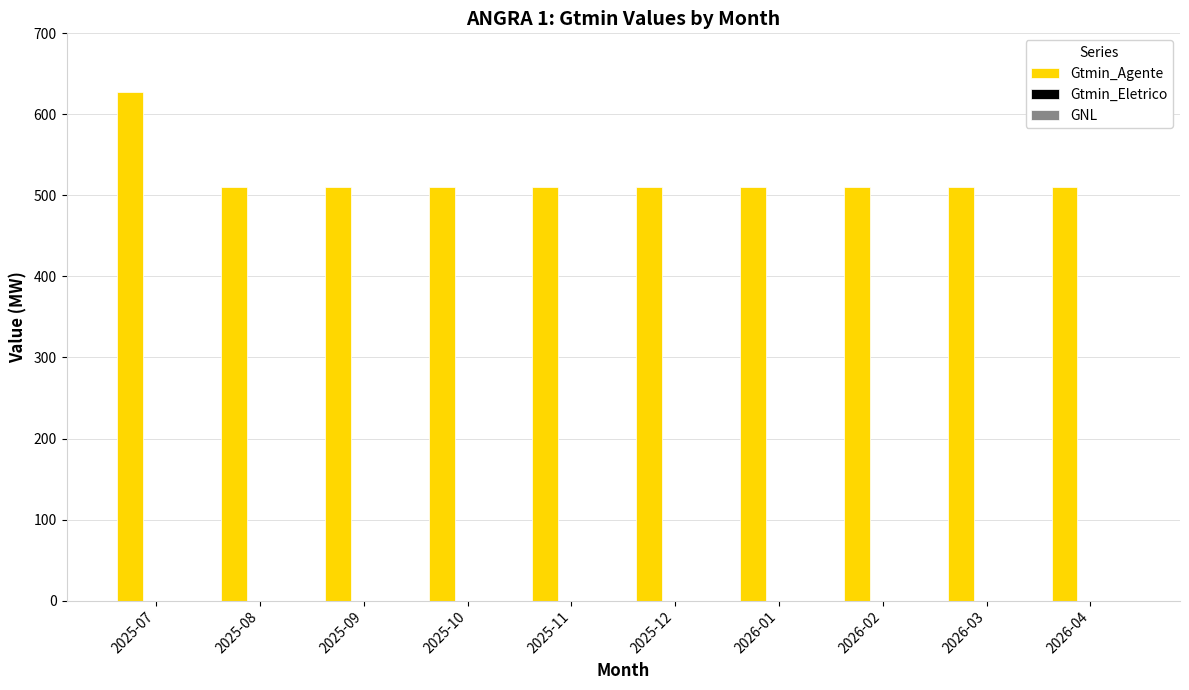

Count the number of data series in this chart.

1